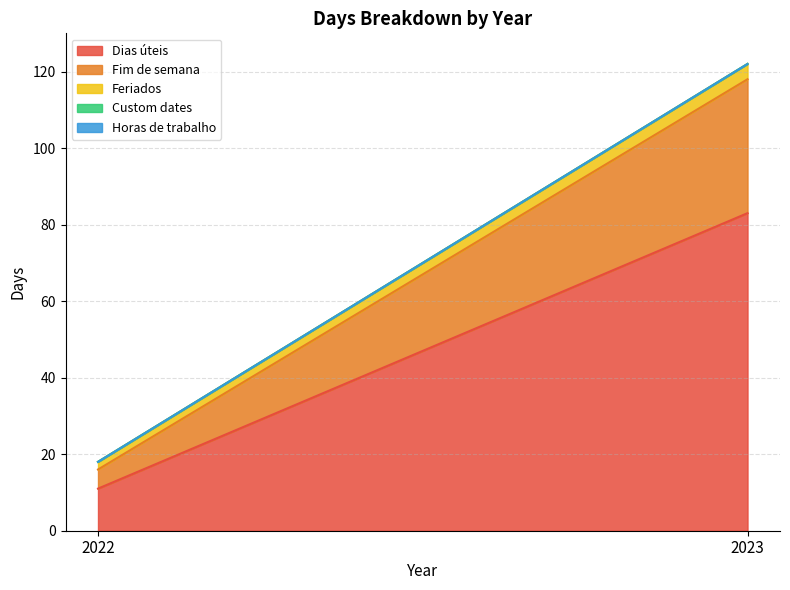

What is the average value of the Dias úteis series?

47